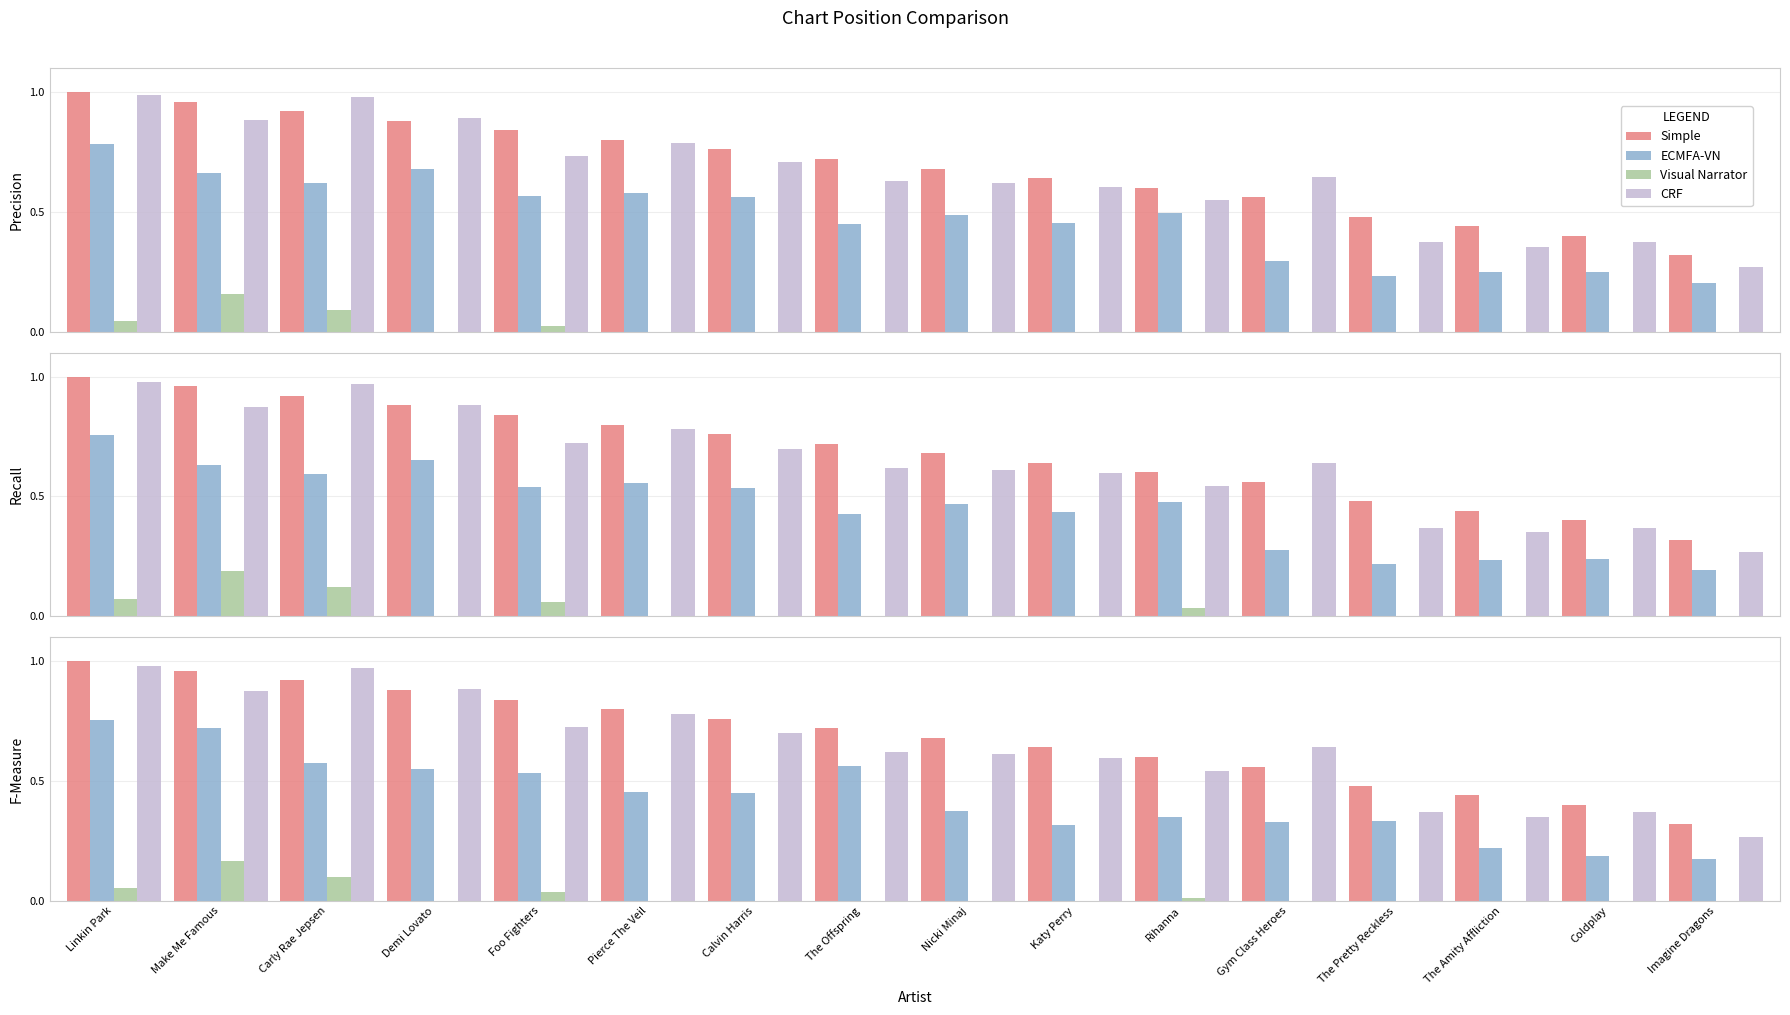

Which series has the widest spread of values?

CRF